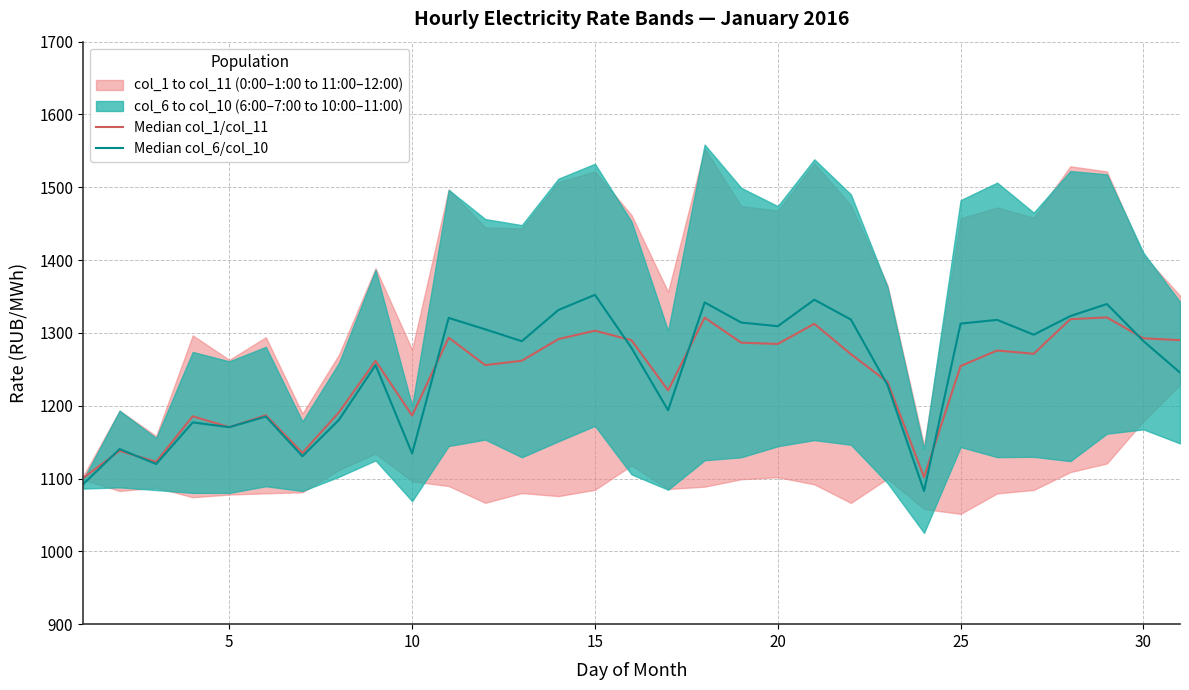

Which has a higher value, 15 or 30?

30